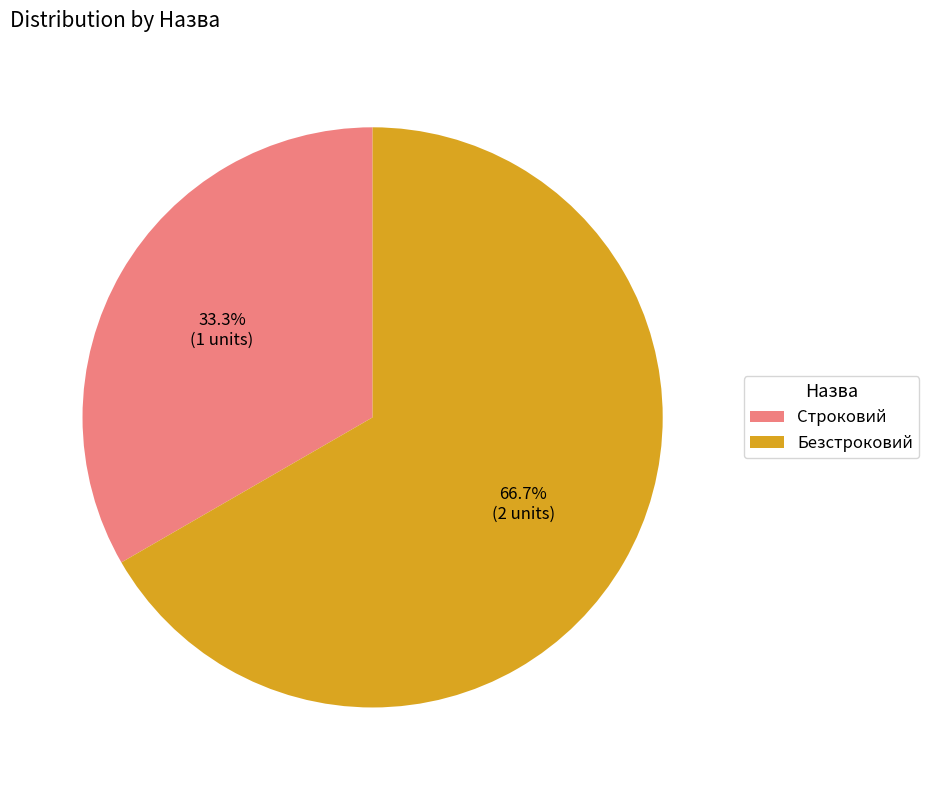

Is it true that Строковий is 20% of the pie?

False